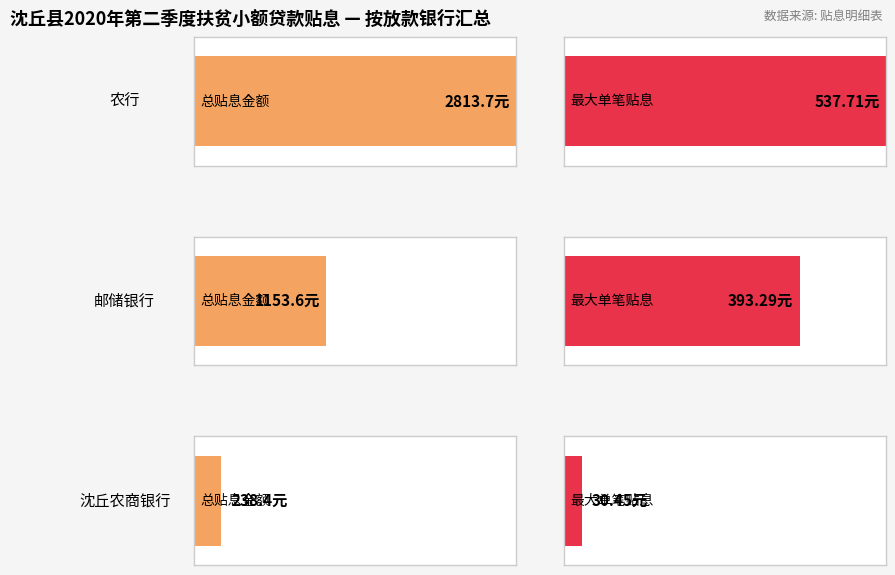

List the series in order of their overall mean, lowest first.

沈丘农商银行, 邮储银行, 农行